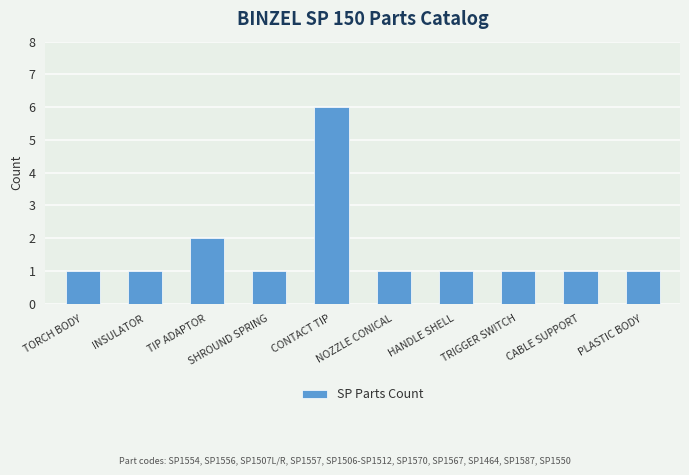

Is it true that the value at TIP ADAPTOR is 3?

False